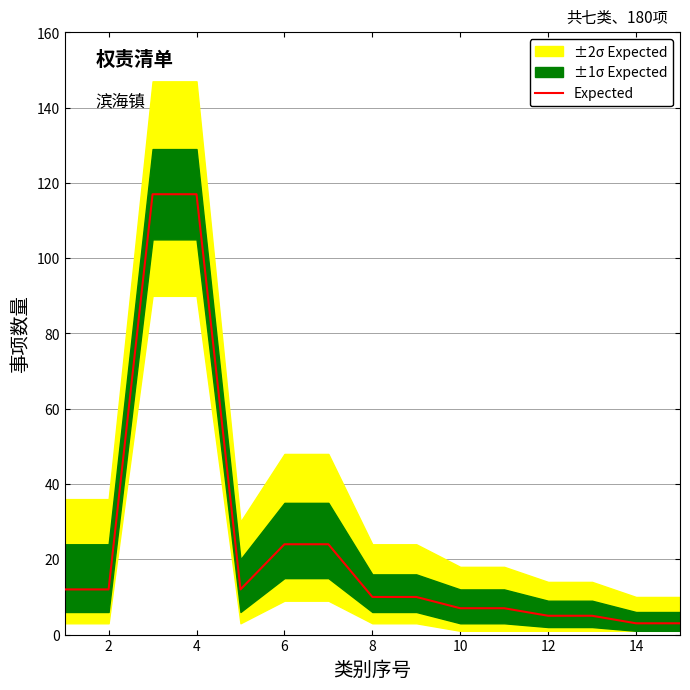

Is it true that Expected equals 5 at 12?

True